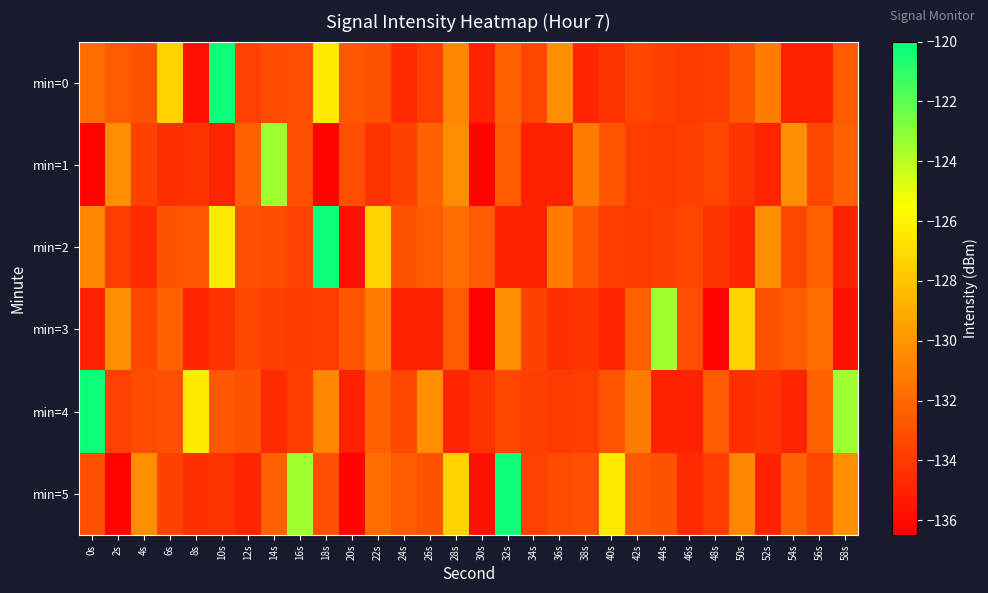

What is the greatest value displayed?

-120.3